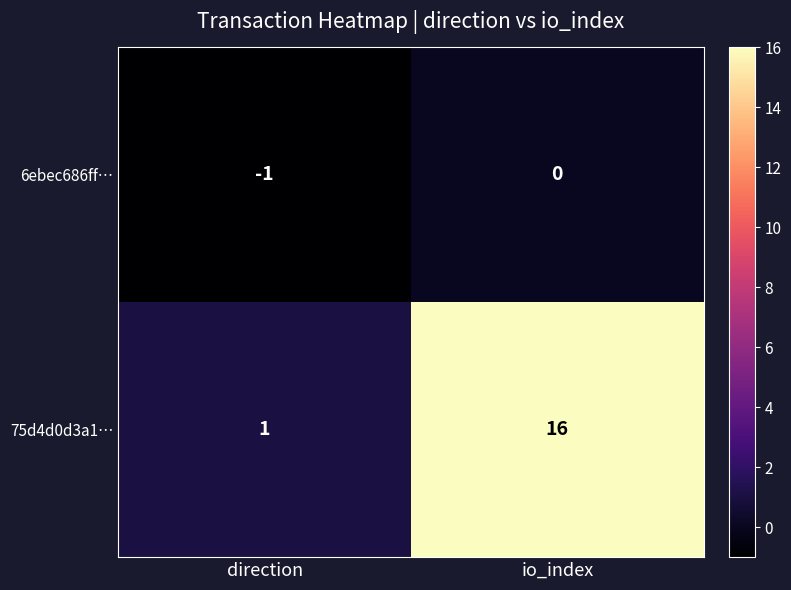

What is the difference between the maximum and minimum values in the 75d4d0d3a1… series?

15